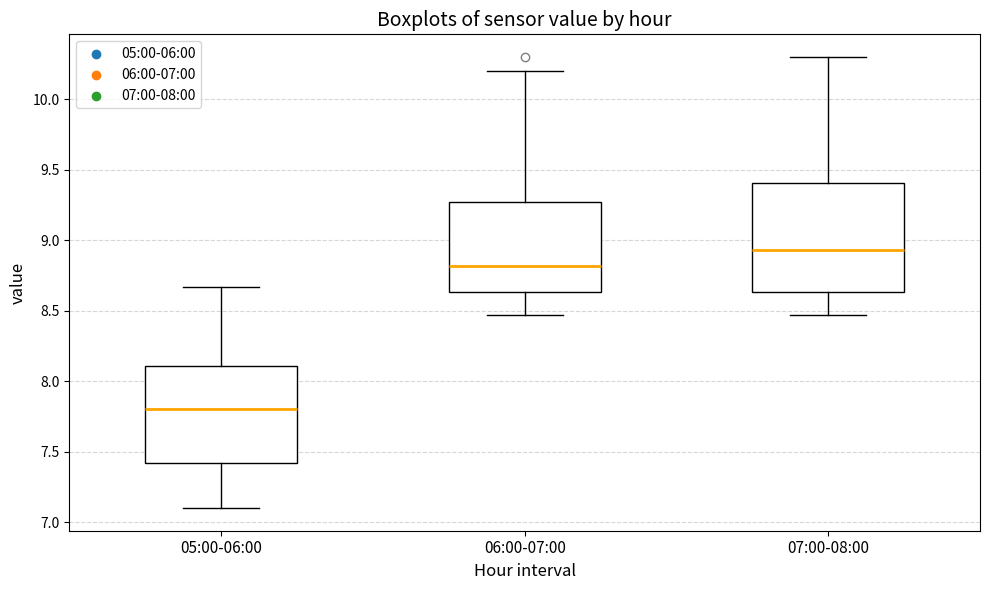

Which box is the tallest, from its lower edge to its upper edge?

07:00-08:00